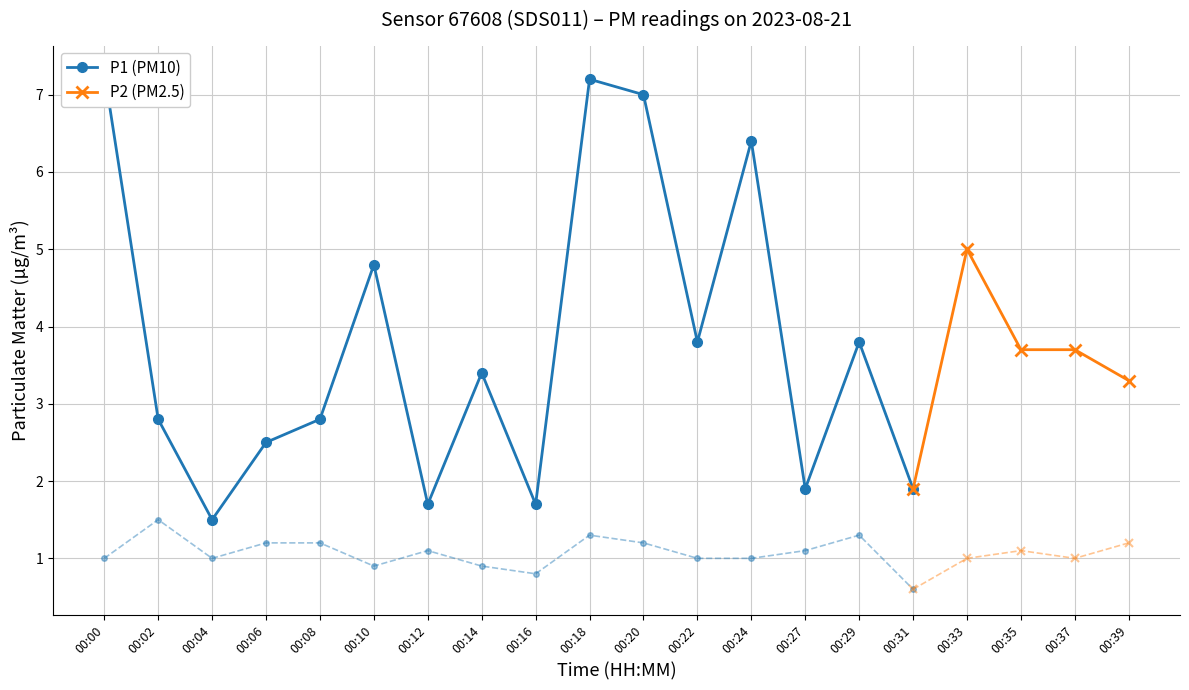

What is the difference between the P1 values at 00:10 and 00:31?

2.9